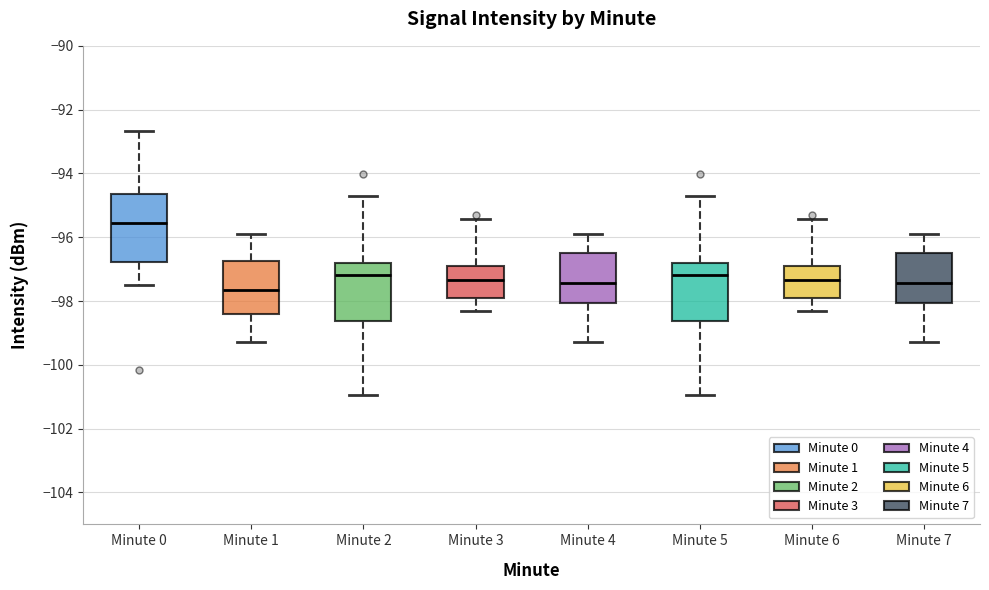

Which box is the tallest, from its lower edge to its upper edge?

Minute 0